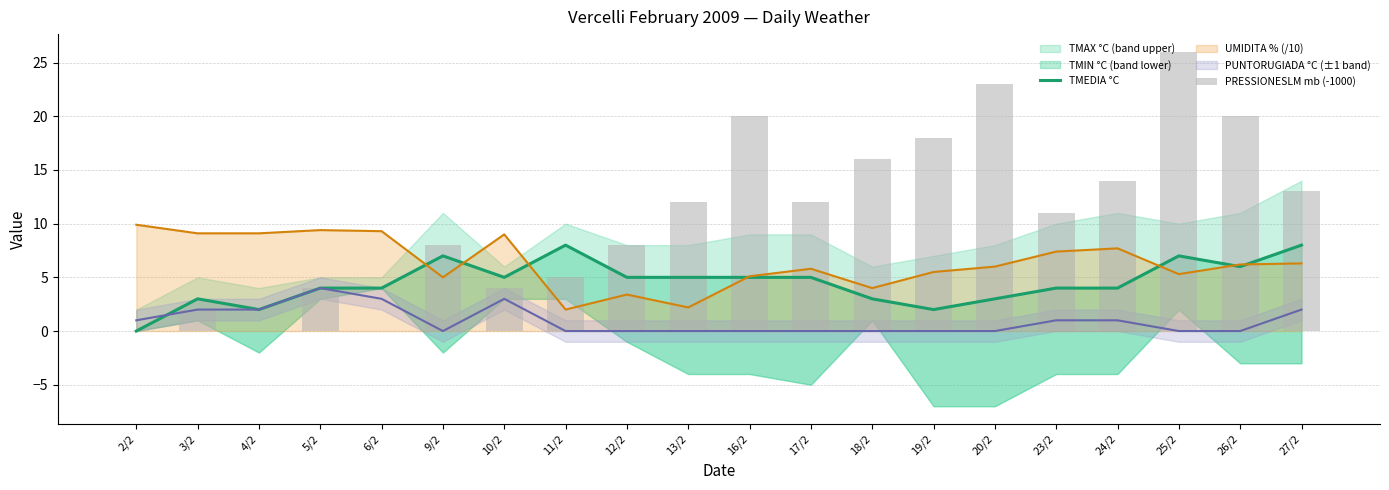

How many values in the PRESSIONESLM mb (-1000) series are below 12?

10